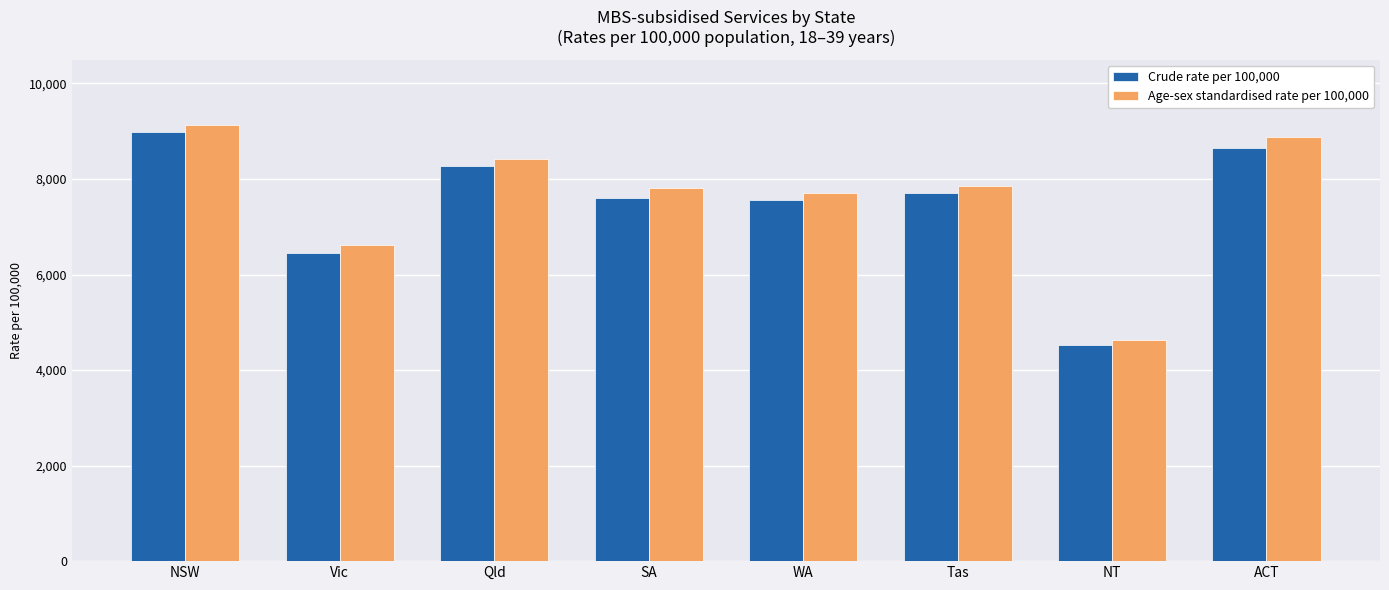

How many data points does each series have?

8